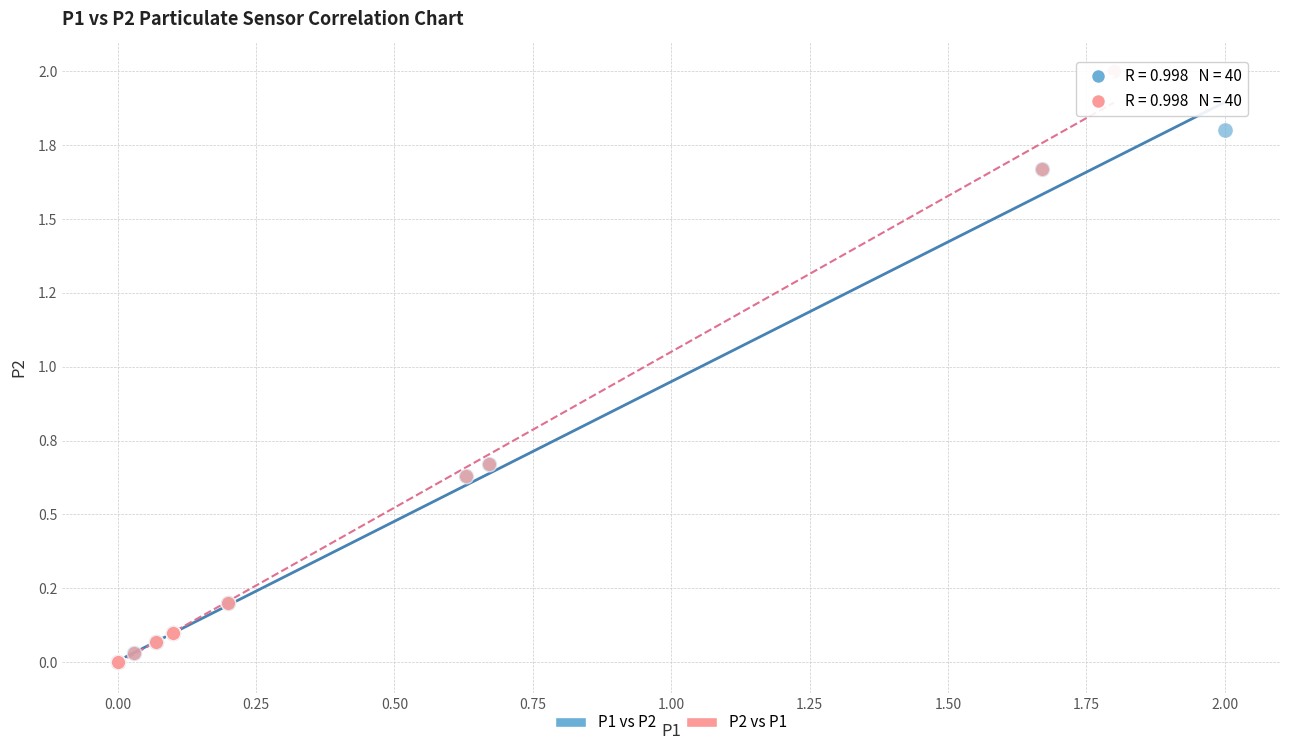

What are all the series names shown in the legend?

P1 vs P2, P2 vs P1